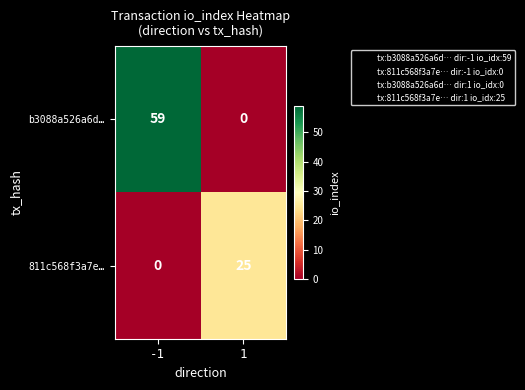

The value of 811c568f3a7e… at -1 is 0. True or false?

True